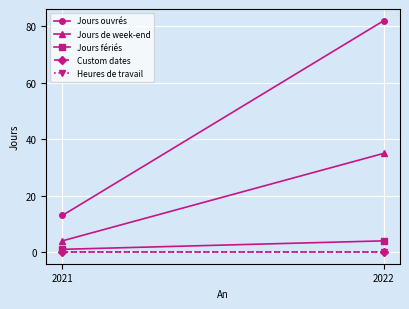

At which category is the sum across all series the highest?

2022